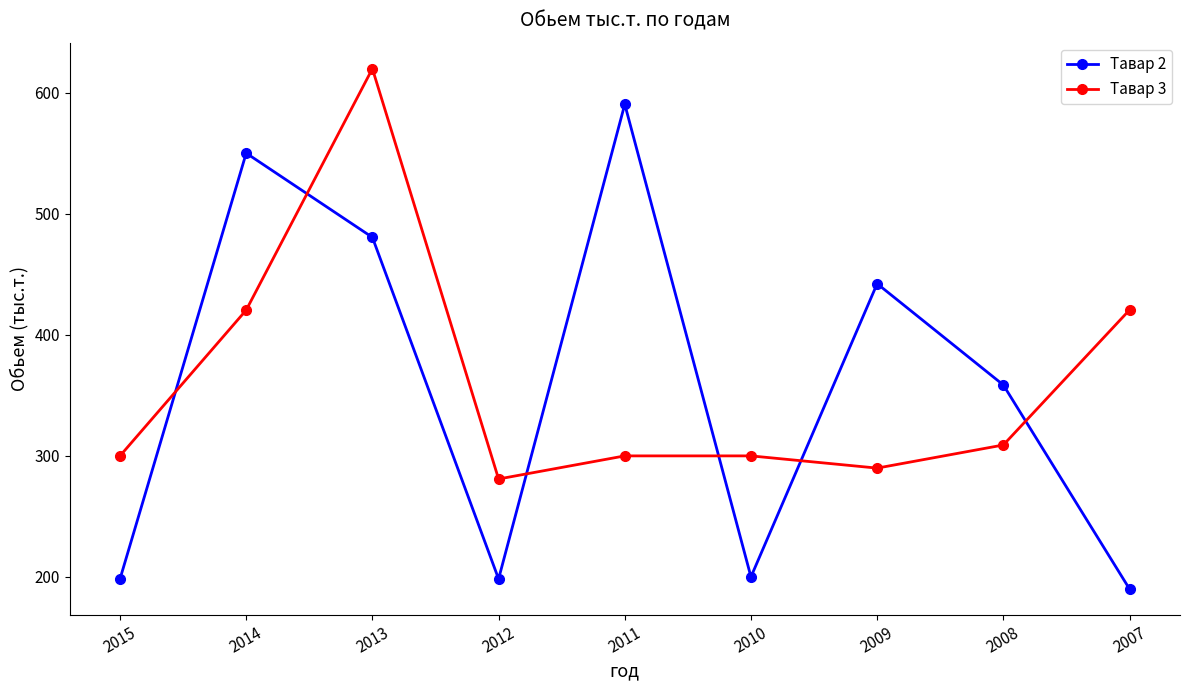

What is the value of the Тавар 2 point at the 9th from the left?

190.0